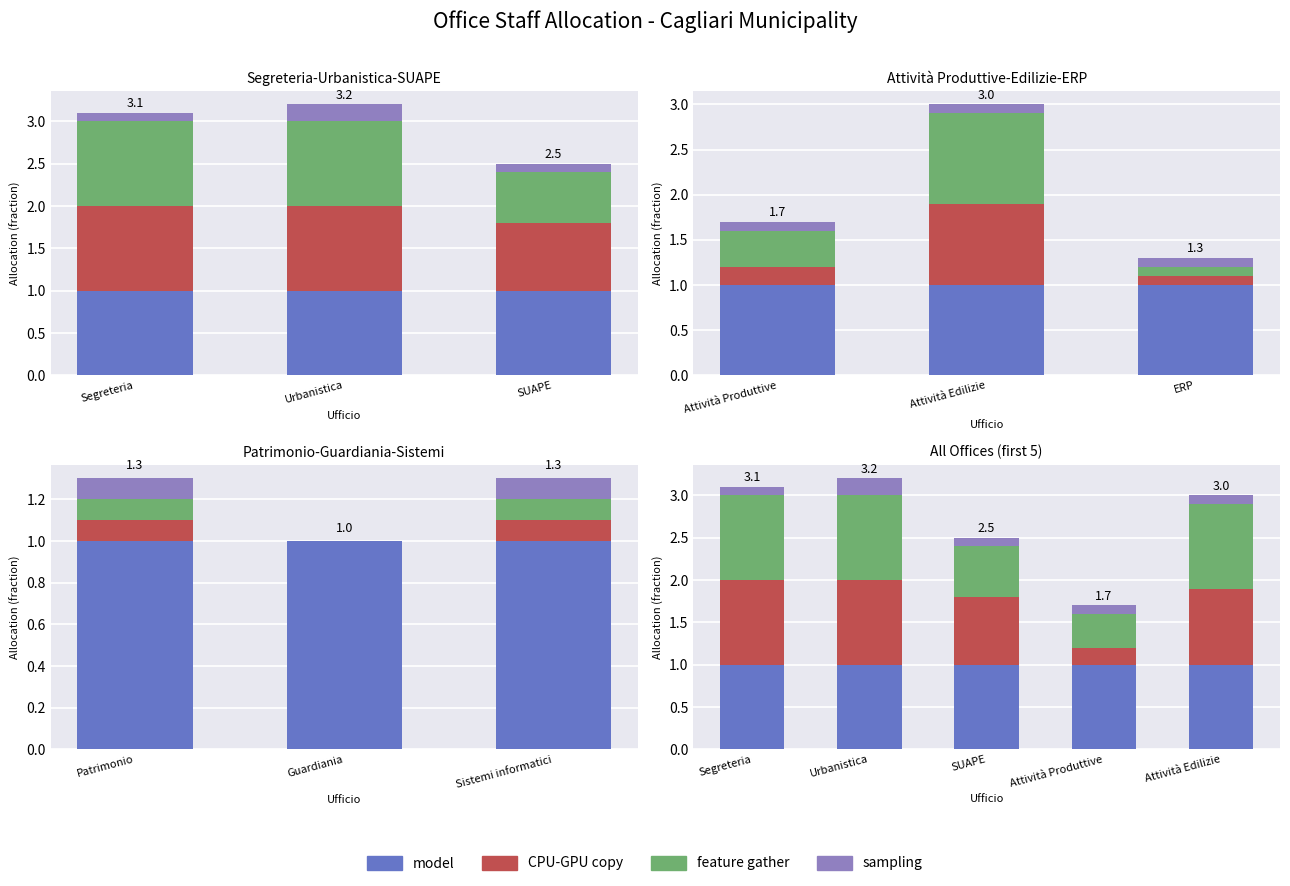

At how many categories does at least one series exceed 0?

5